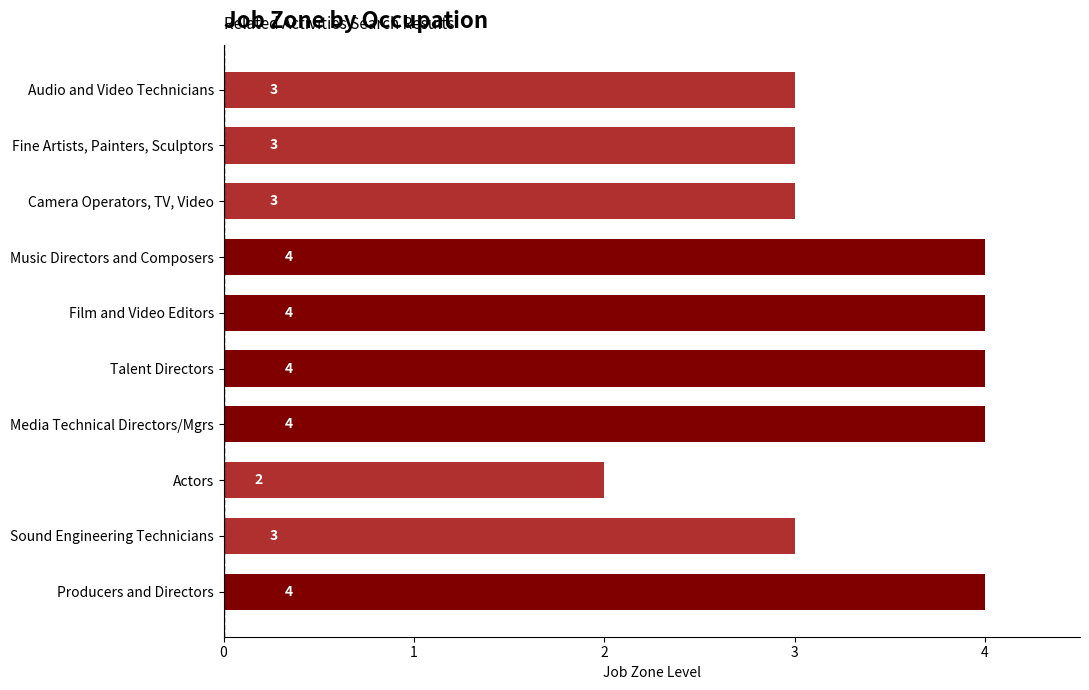

Reading bottom to top, list all the values displayed in this chart.

Producers and Directors=4	Sound Engineering Technicians=3	Actors=2	Media Technical Directors/Mgrs=4	Talent Directors=4	Film and Video Editors=4	Music Directors and Composers=4	Camera Operators, TV, Video=3	Fine Artists, Painters, Sculptors=3	Audio and Video Technicians=3